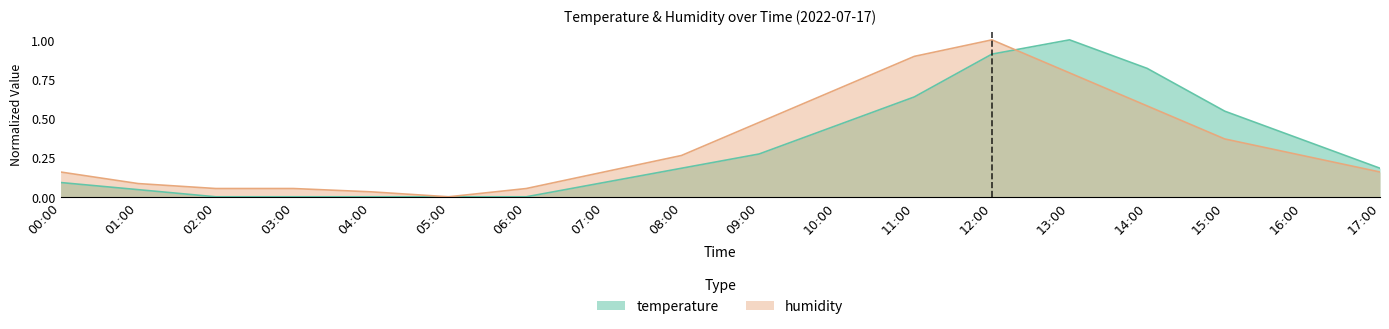

How many categories are shown in the chart?

18